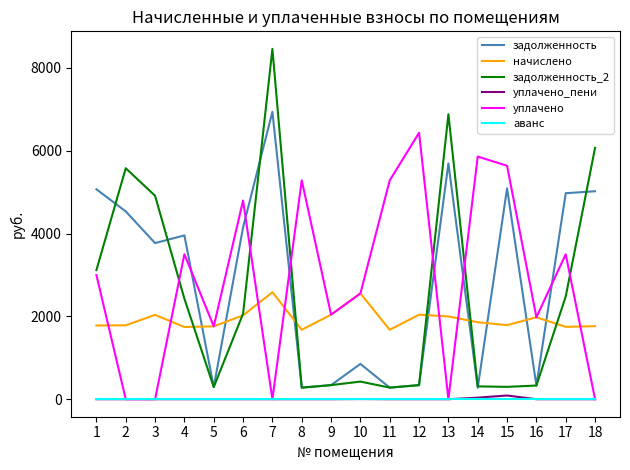

What is the maximum value for начислено?

2583.4